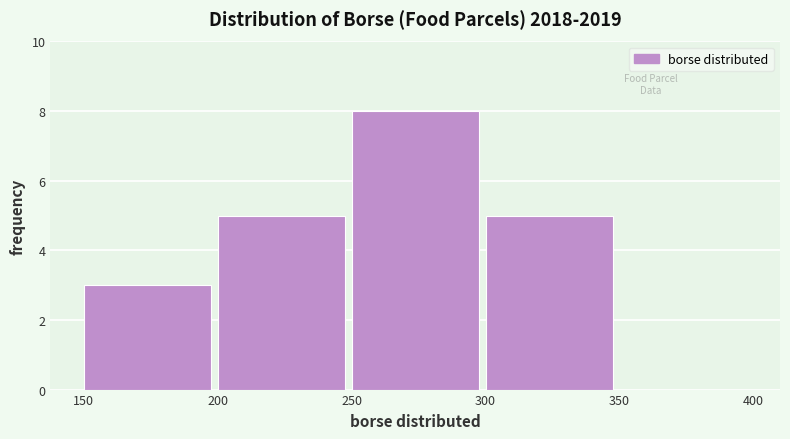

How tall is the bar that spans 150 to 200 on the x-axis? The values are not printed on the chart, so give them approximately, as read against the axis.

3